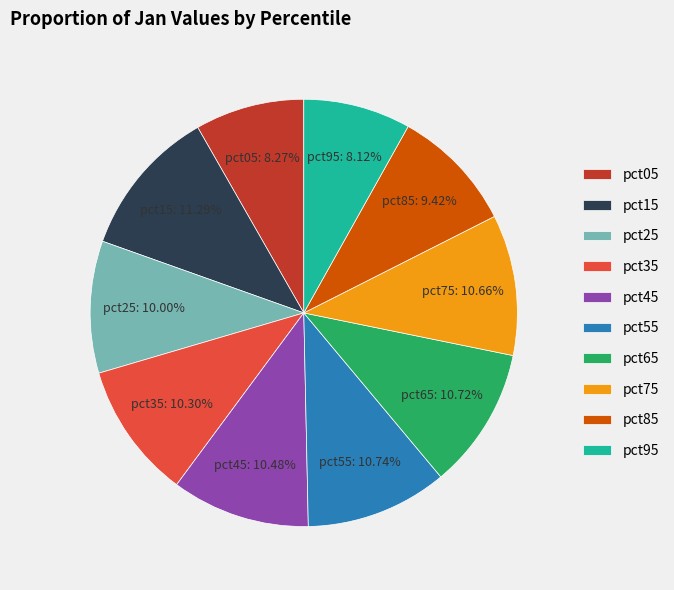

Does any single category account for the majority?

No